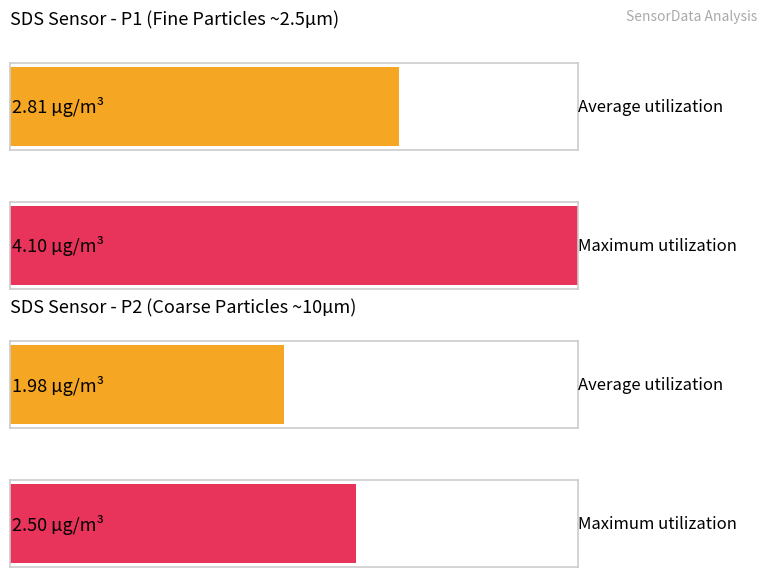

Where is Maximum utilization nearest to the value 1?

10